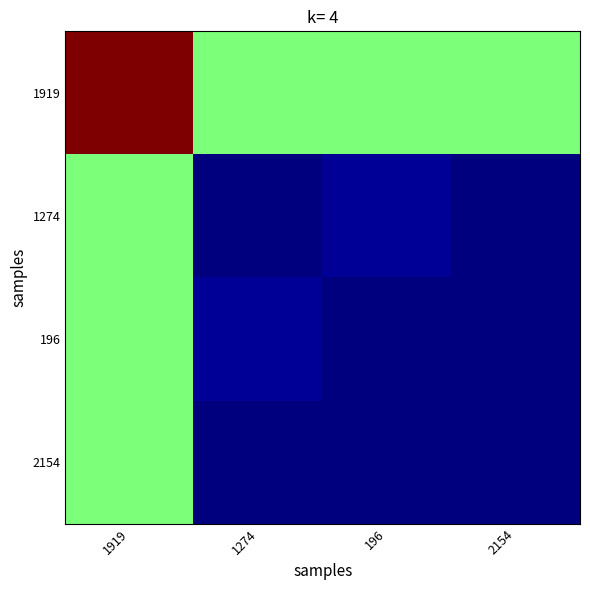

Reading right to left, transcribe all the data shown in this chart.

1919: 2154=21.5	196=21.5	1274=21.5	1919=43.0
1274: 2154=0.0	196=1.0	1274=0.0	1919=21.5
196: 2154=0.0	196=0.0	1274=1.0	1919=21.5
2154: 2154=0.0	196=0.0	1274=0.0	1919=21.5